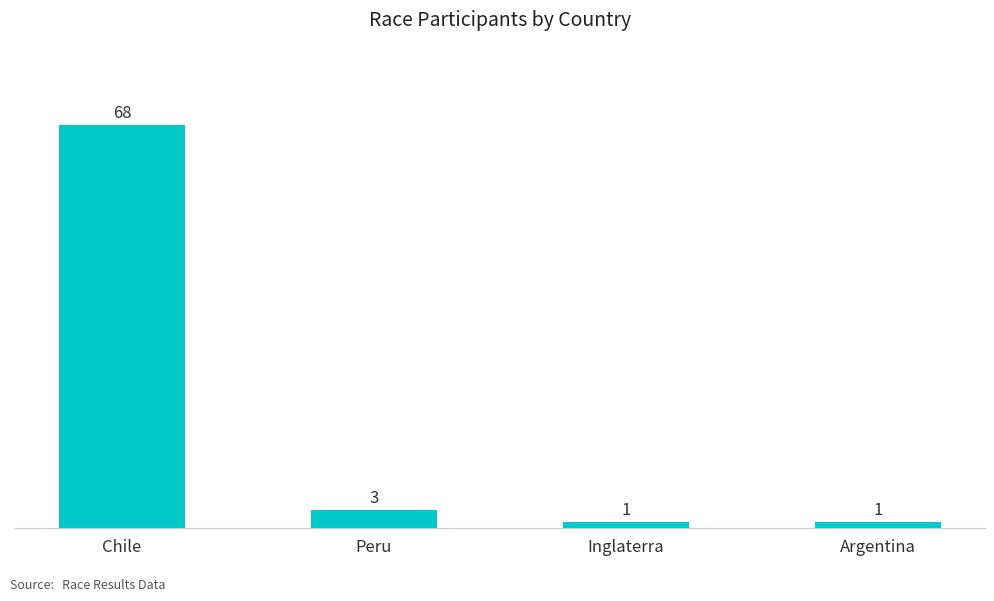

Is it true that the value at Chile is 68?

True